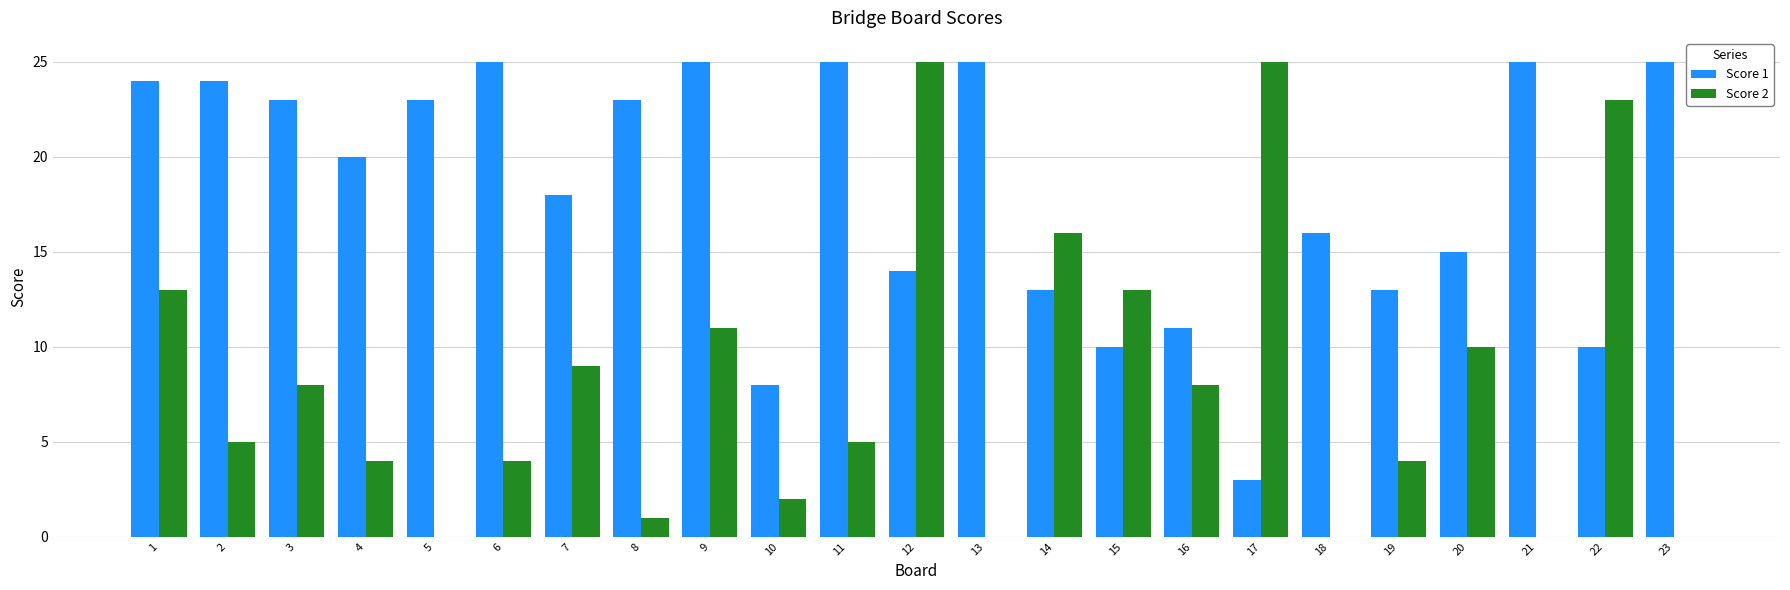

Are the bars horizontal?

No